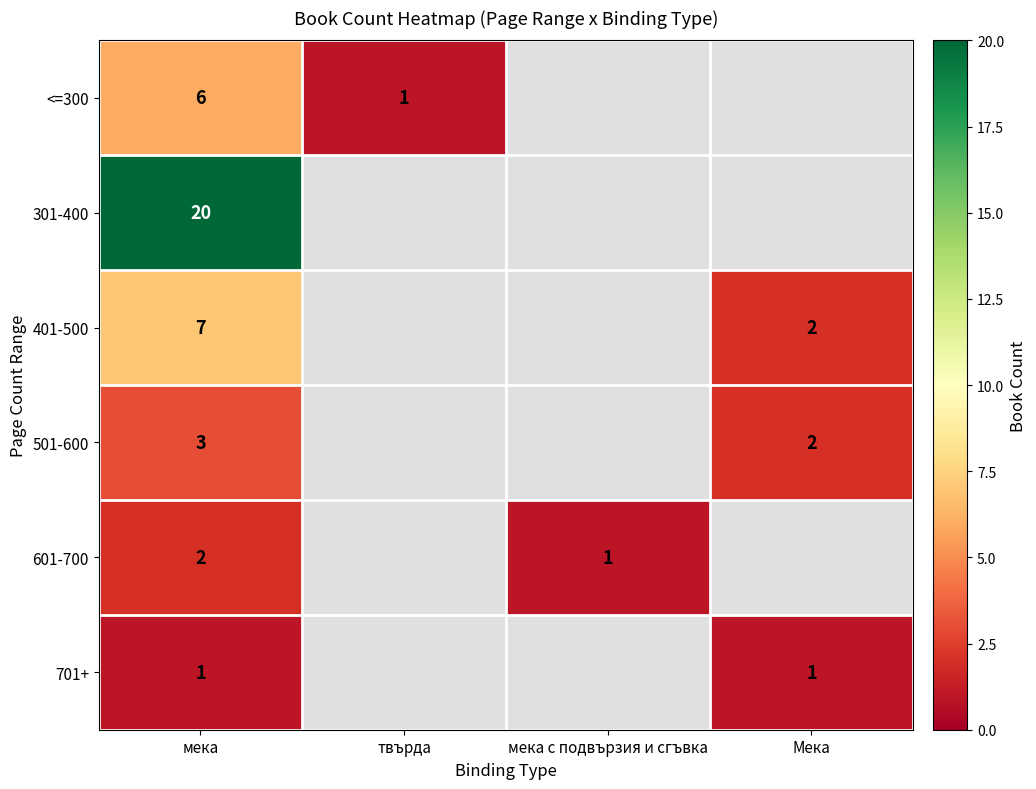

Rank the series at мека from highest to lowest value.

301-400, 401-500, <=300, 501-600, 601-700, 701+